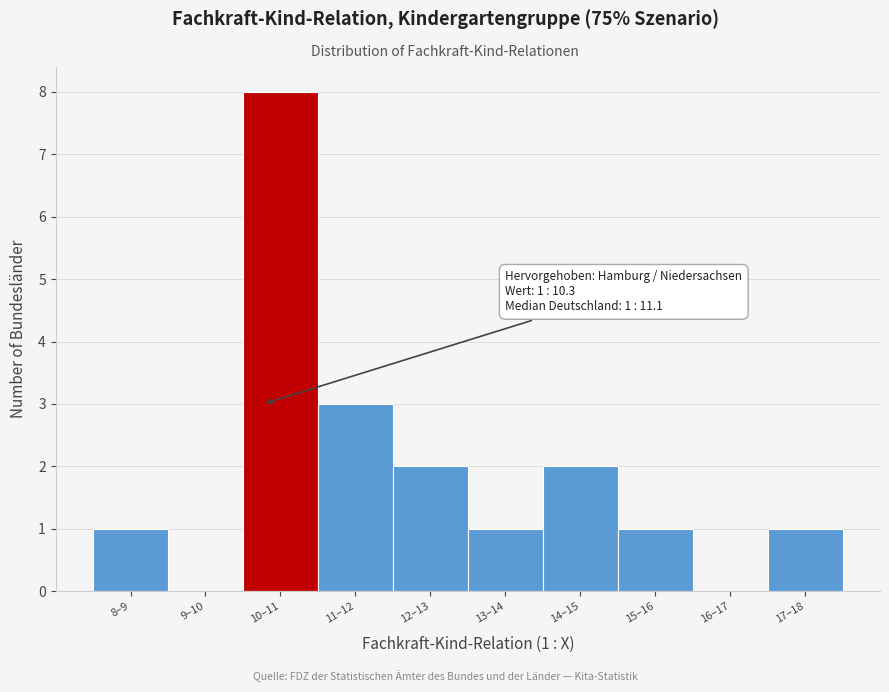

Reading left to right, list all the values displayed in this chart.

8–9=1	9–10=0	10–11=8	11–12=3	12–13=2	13–14=1	14–15=2	15–16=1	16–17=0	17–18=1